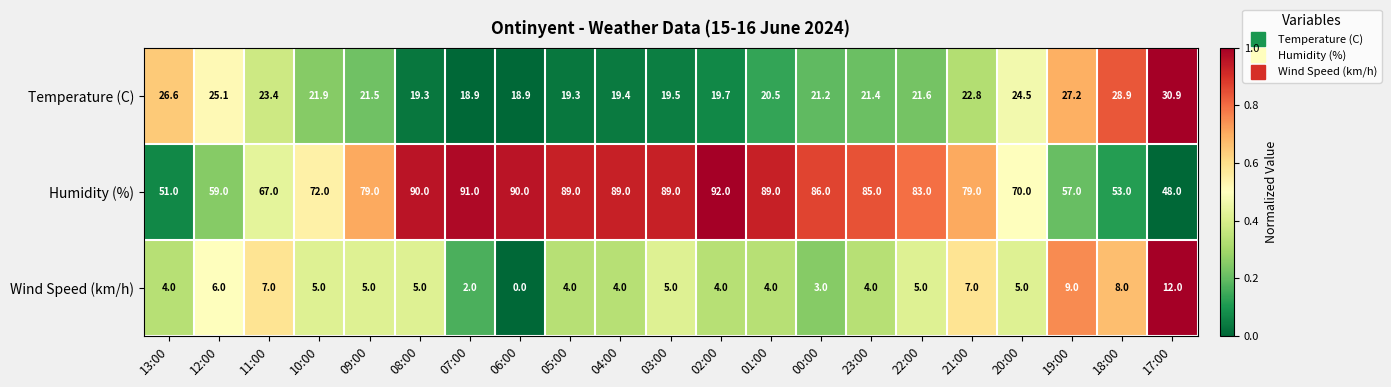

What is the difference between the maximum and second lowest values in the Temperature (C) series?

12.0